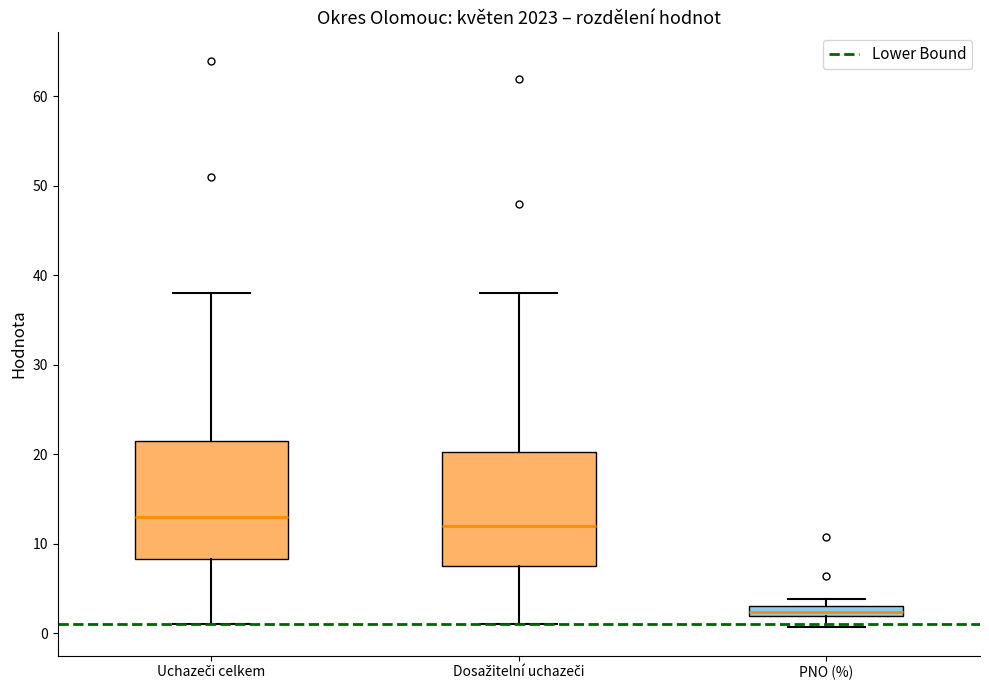

Which box's median line is the lowest?

PNO (%)